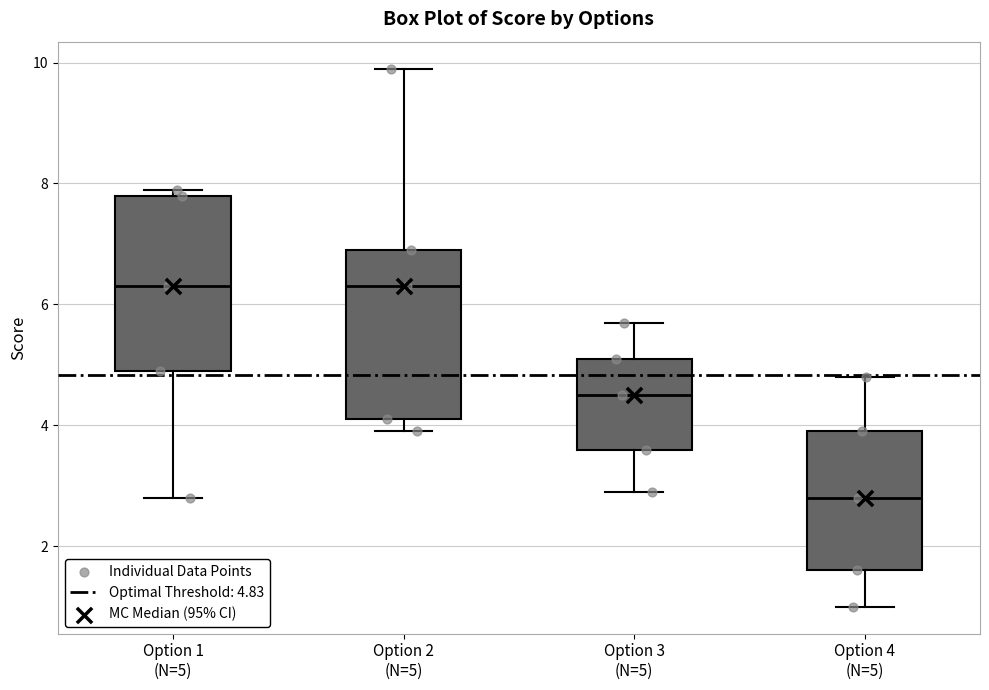

Reading left to right, read every box against the y-axis: the position of its median line, the range the box covers, and the ends of its whiskers. The values are not printed on the chart, so give them approximately, as read against the axis.

Option 1 (N=5): median 6.4, box 5.0 to 7.8, whiskers 2.8 to 8.0
Option 2 (N=5): median 6.4, box 4.2 to 7.0, whiskers 4.0 to 10.0
Option 3 (N=5): median 4.6, box 3.6 to 5.2, whiskers 3.0 to 5.8
Option 4 (N=5): median 2.8, box 1.6 to 4.0, whiskers 1.0 to 4.8